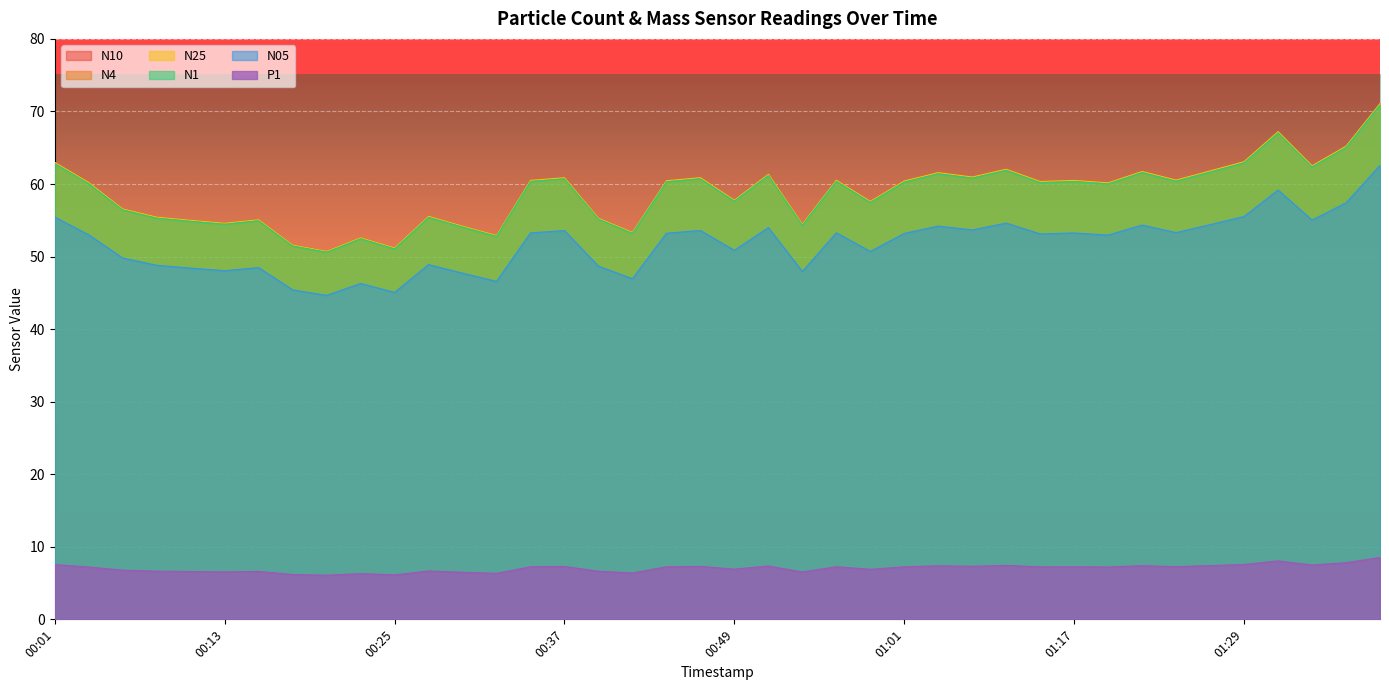

Does the chart display data point markers on the line(s)?

No